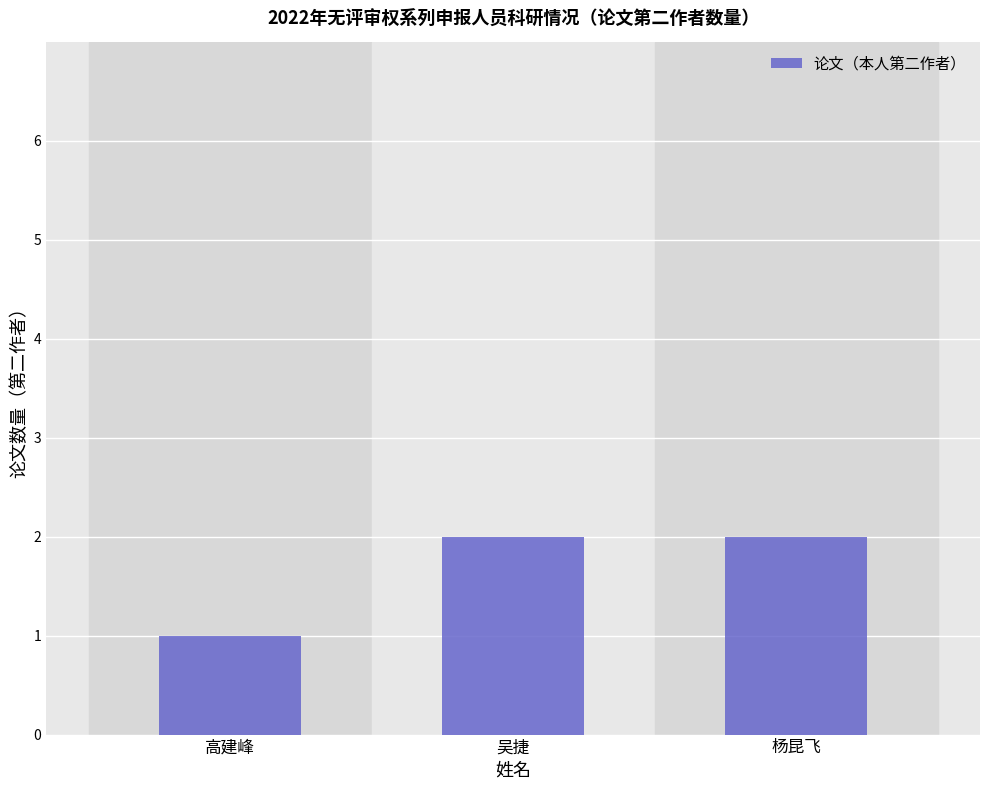

Reading left to right, list all the values displayed in this chart.

高建峰=1	吴捷=2	杨昆飞=2